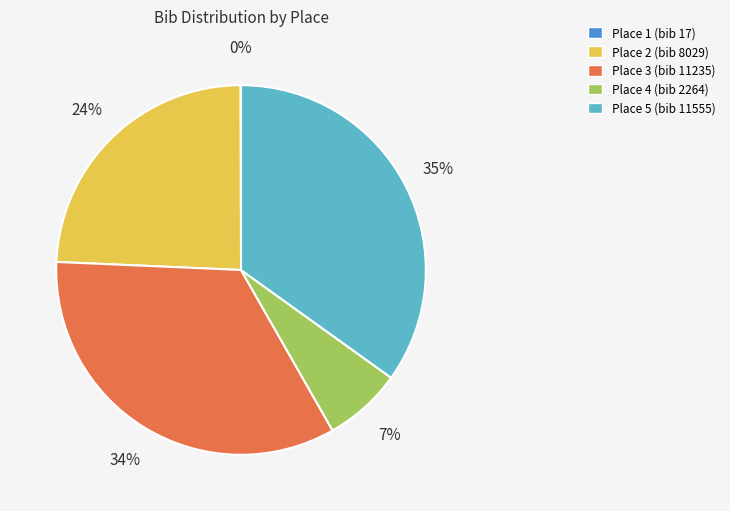

What percentage is the Place 3 (bib 11235) slice, to the nearest percent?

34%